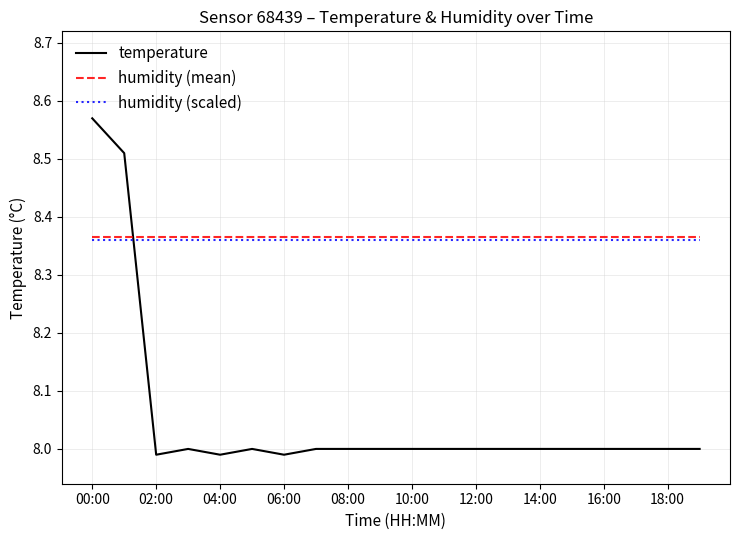

Which series has the widest spread of values?

temperature